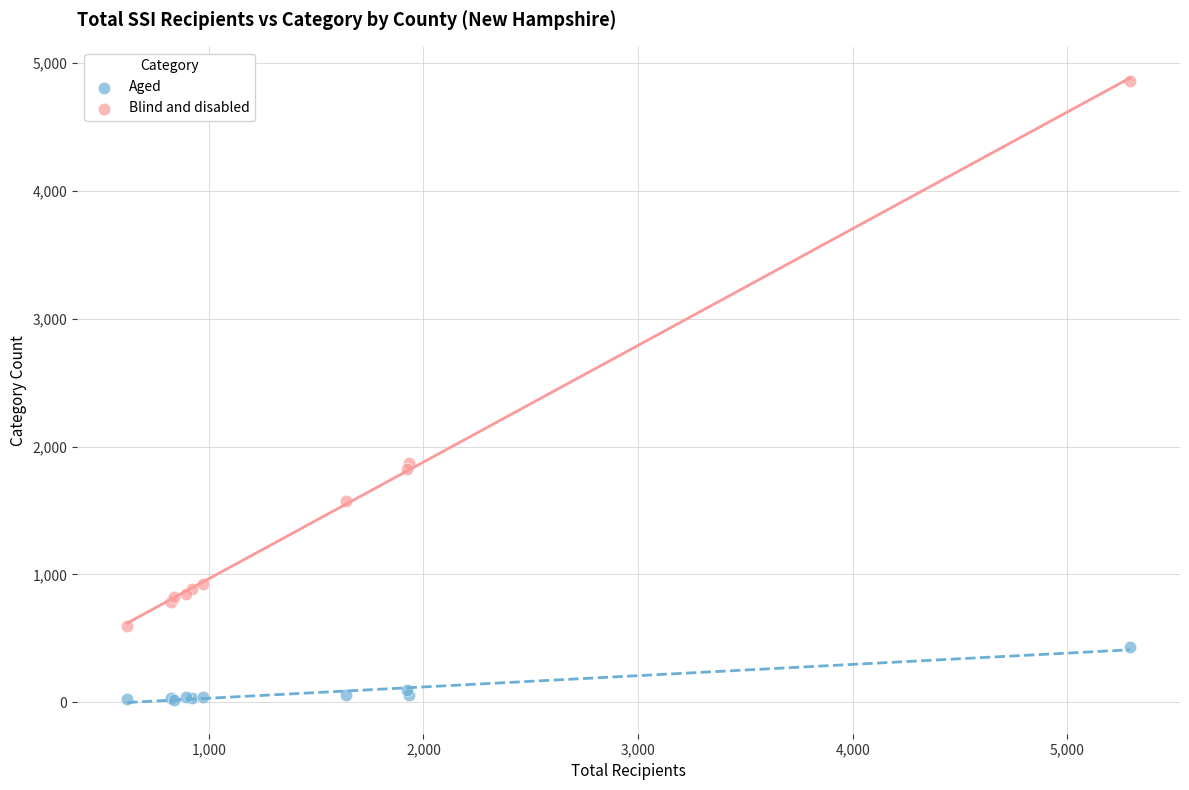

What is the X range (max minus min) for the scatter plot?

4671